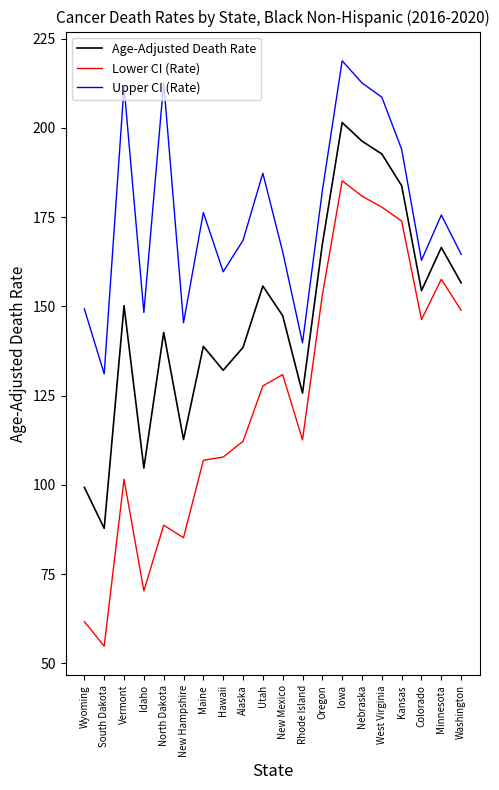

What is the difference between the maximum and minimum values in the Upper CI (Rate) series?

87.7